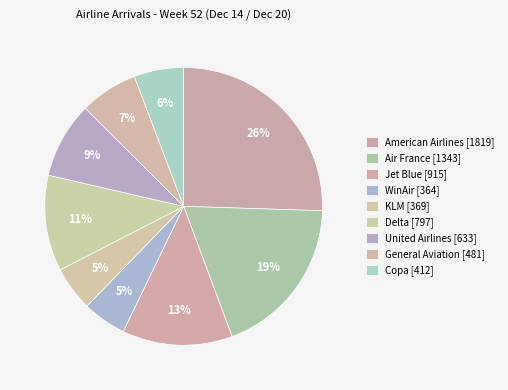

How many slices are in this pie chart?

9